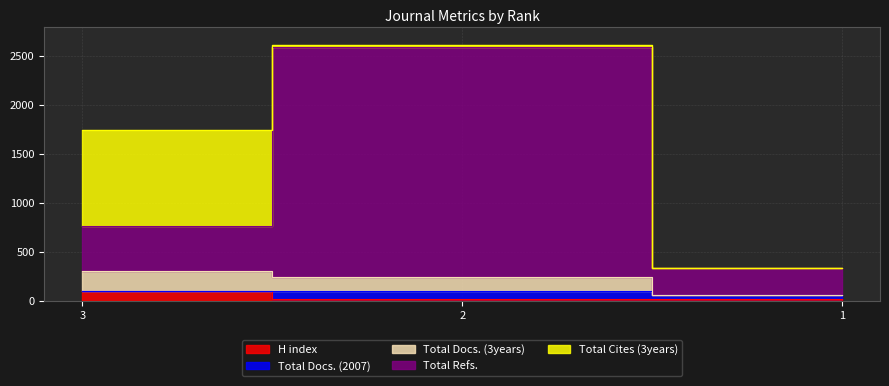

Rank the categories by H index value from lowest to highest.

2, 1, 3